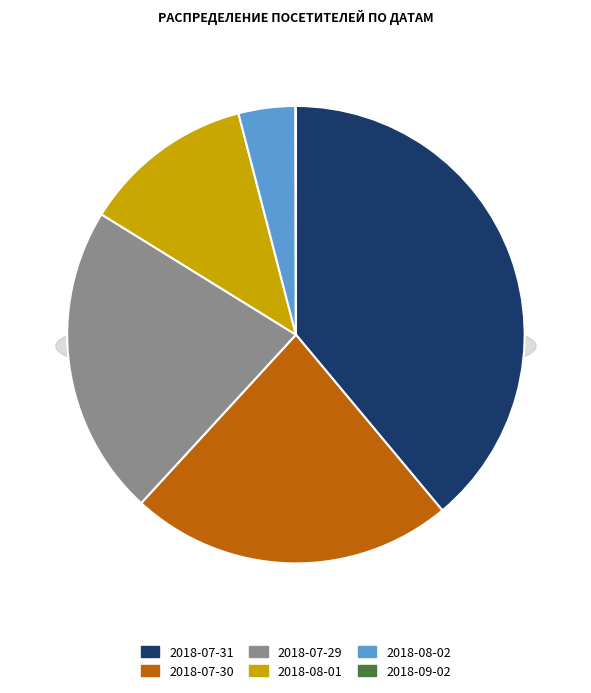

Is there any slice that represents more than half of the pie?

No